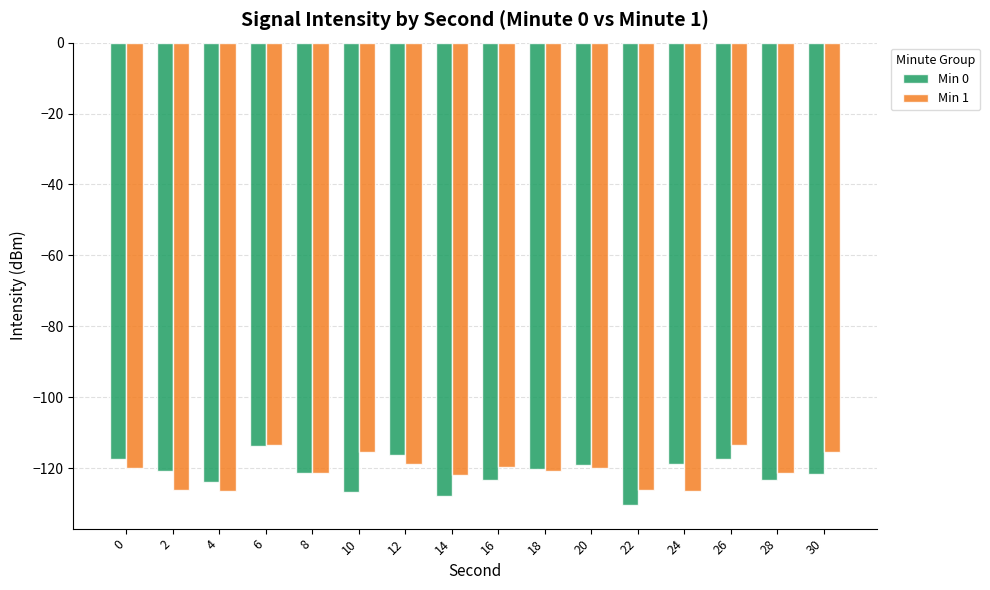

What is the greatest value displayed?

-113.6